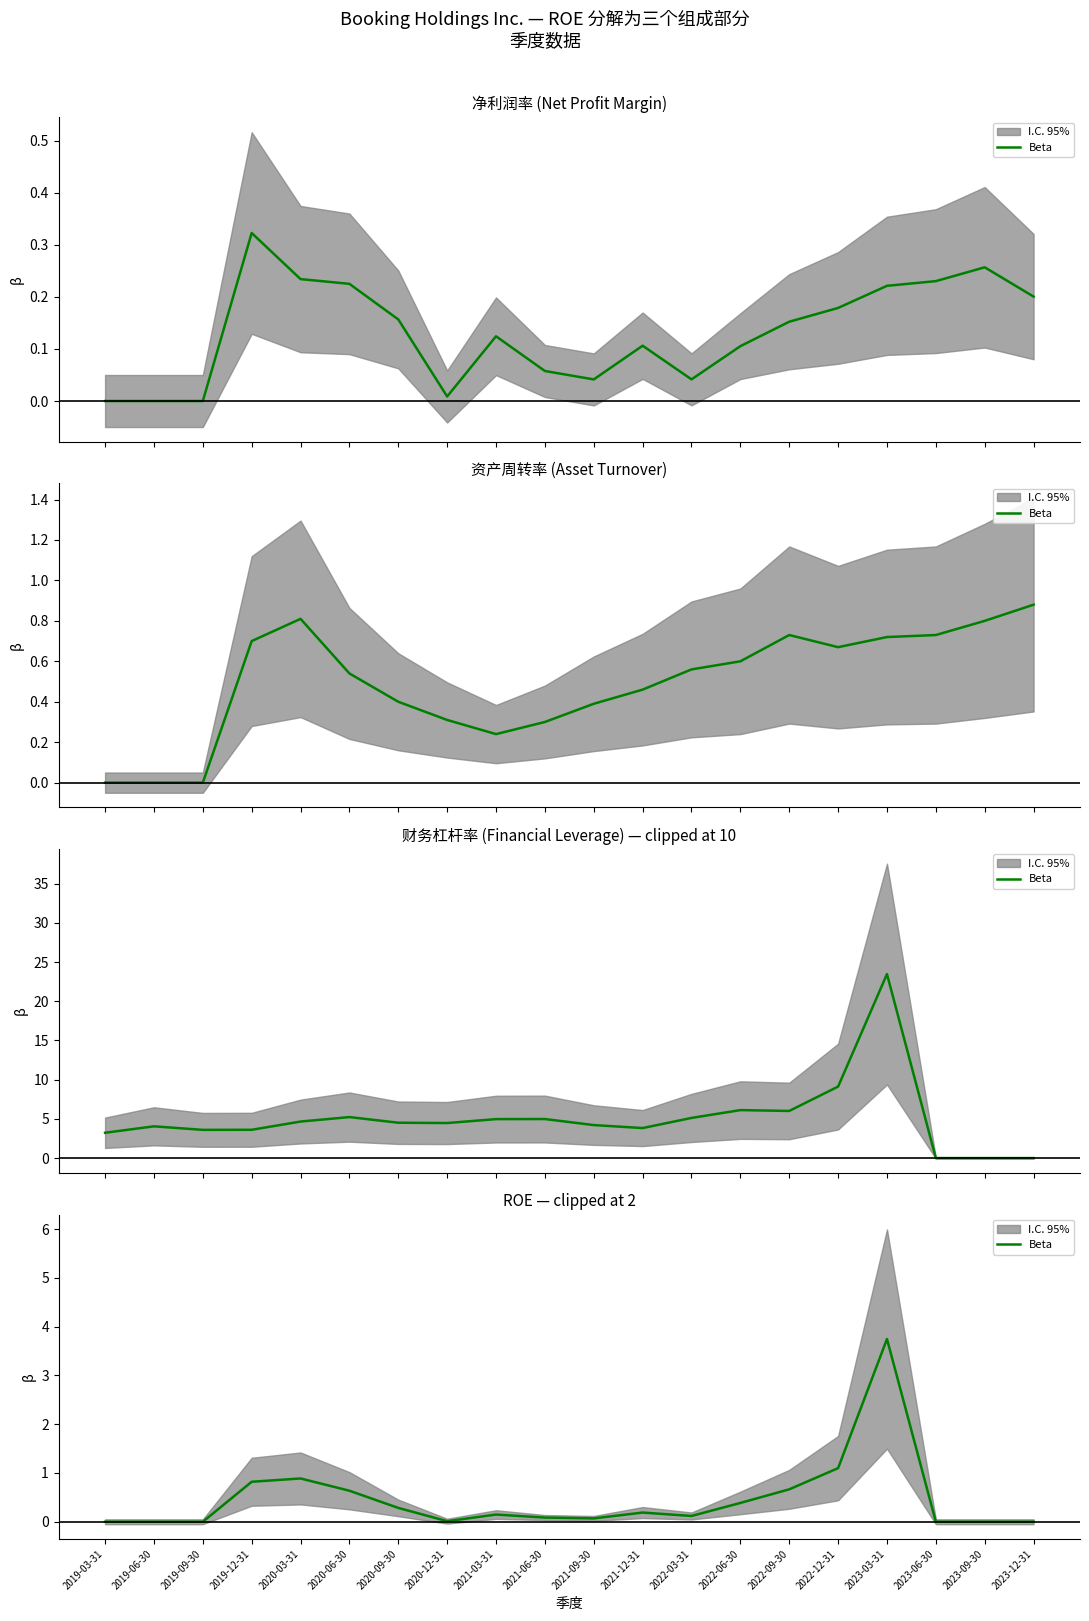

What position from the right is 2023-06-30?

3